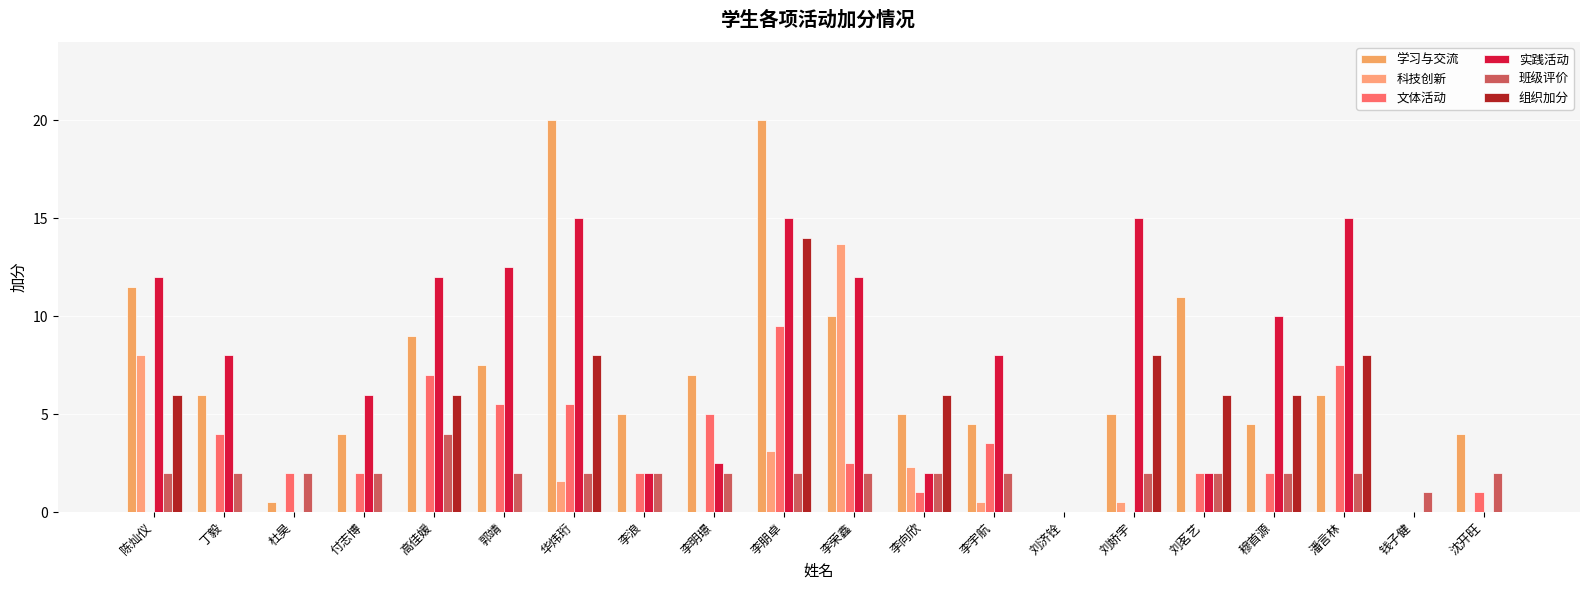

Between 潘言林 and 李宇航, which is larger?

潘言林